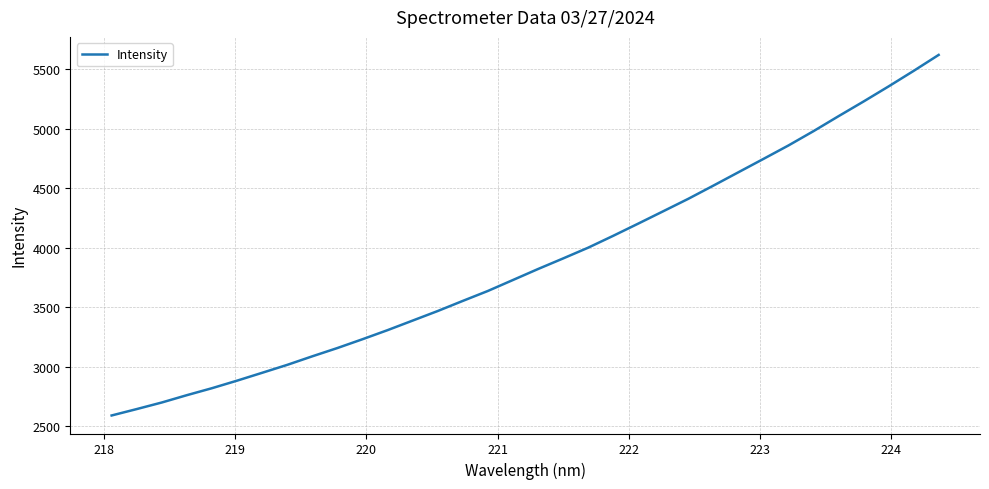

True or false: the data has more than 1 interior local peaks.

False